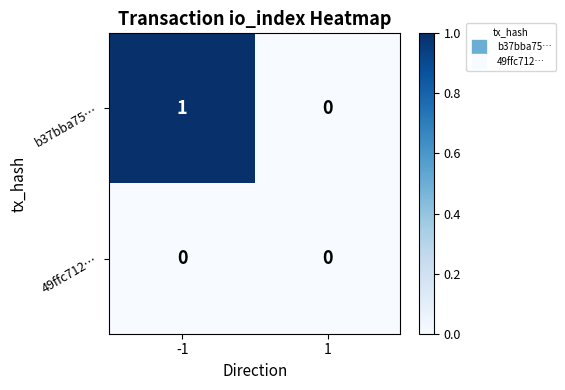

Which series has the largest total across all categories?

b37bba75…